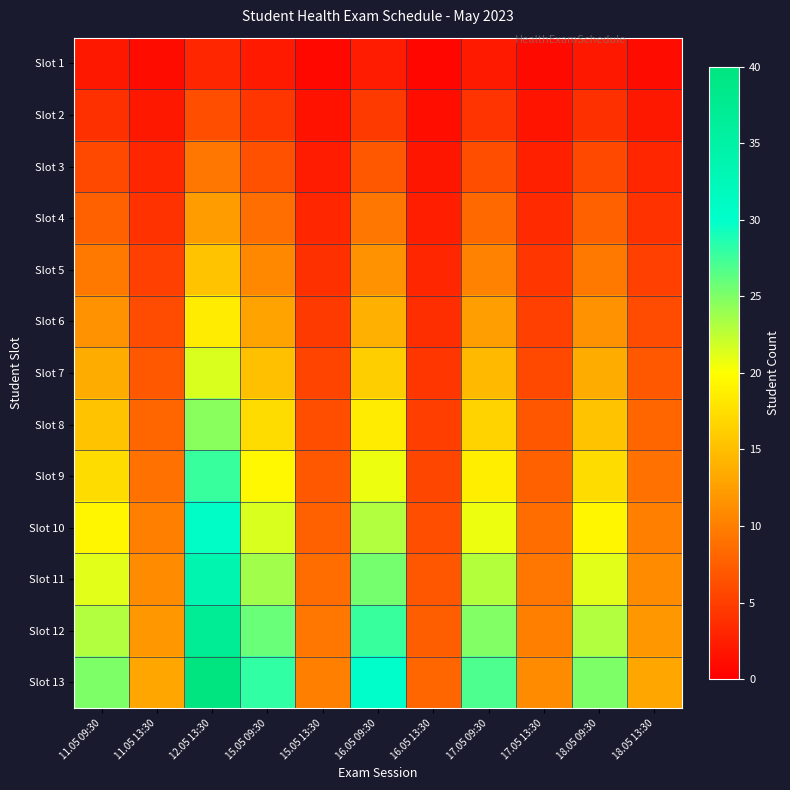

At which category is the sum across all series the highest?

12.05 13:30